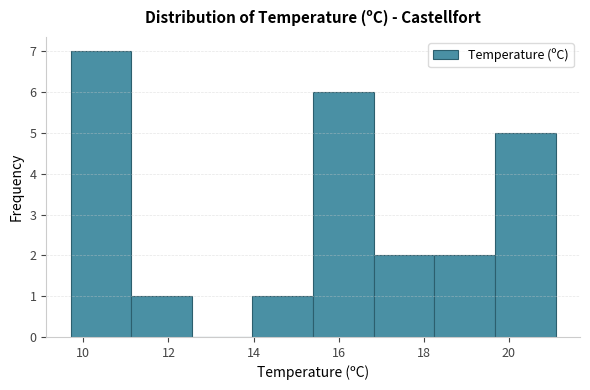

Reading left to right, list every bar in this chart as the range it spans on the x-axis followed by its height. Neither the bar edges nor the heights are printed on the chart, so give them approximately, as read against the axes.

9.8 to 11.2: 7
11.2 to 12.6: 1
12.6 to 14.0: 0
14.0 to 15.4: 1
15.4 to 16.8: 6
16.8 to 18.2: 2
18.2 to 19.6: 2
19.6 to 21.2: 5